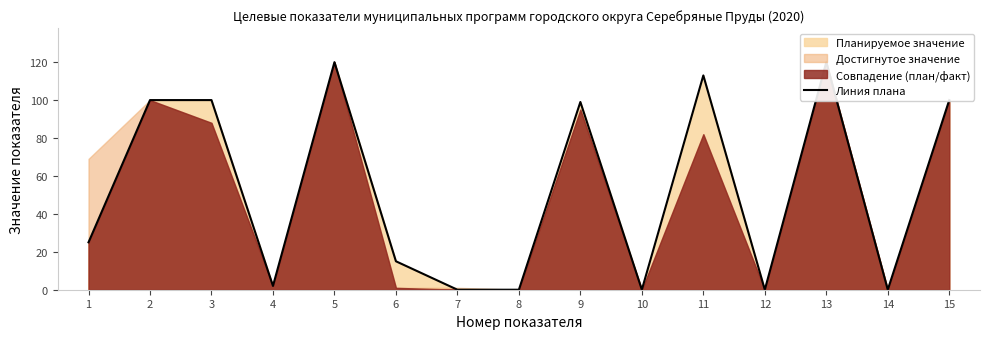

What is the difference between the values at 8 and 9?

99